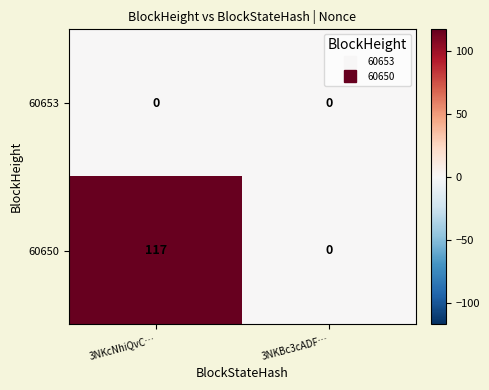

Count the number of data series in this chart.

2